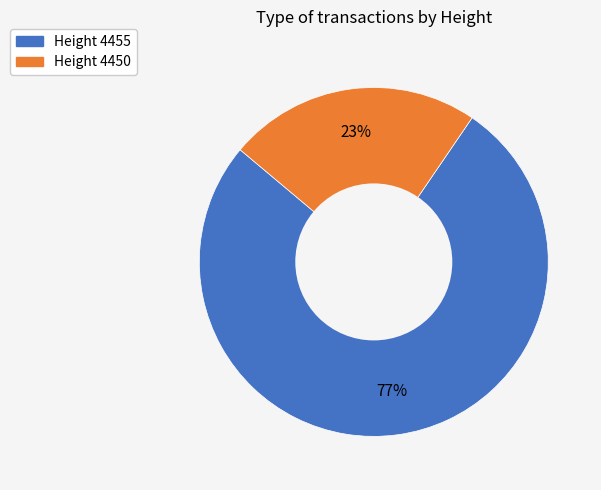

Which has a higher value, Height 4450 or Height 4455?

Height 4455